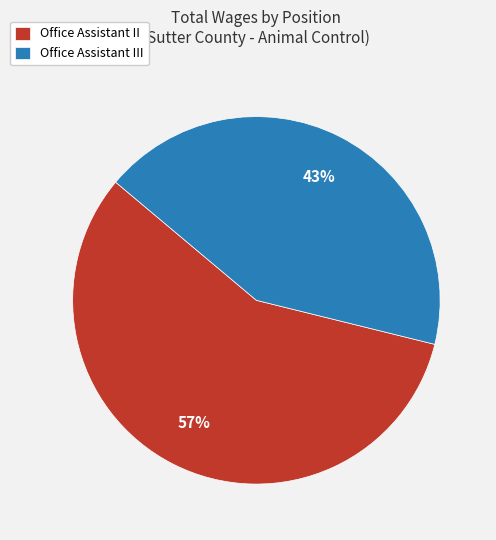

Do Office Assistant III and Office Assistant II together represent more than half of the pie?

Yes